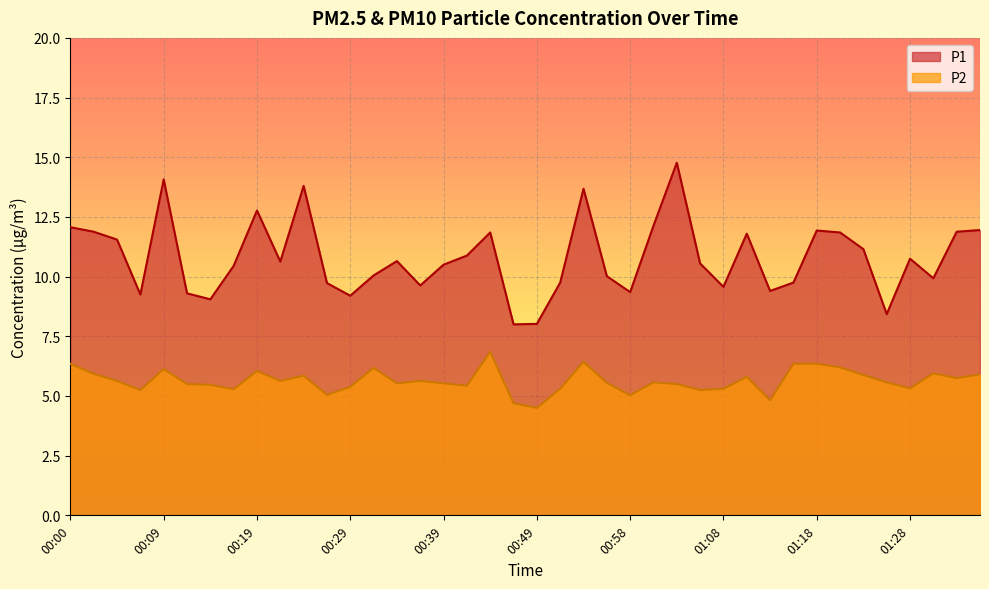

True or false: P1 and P2 cross at least once.

False